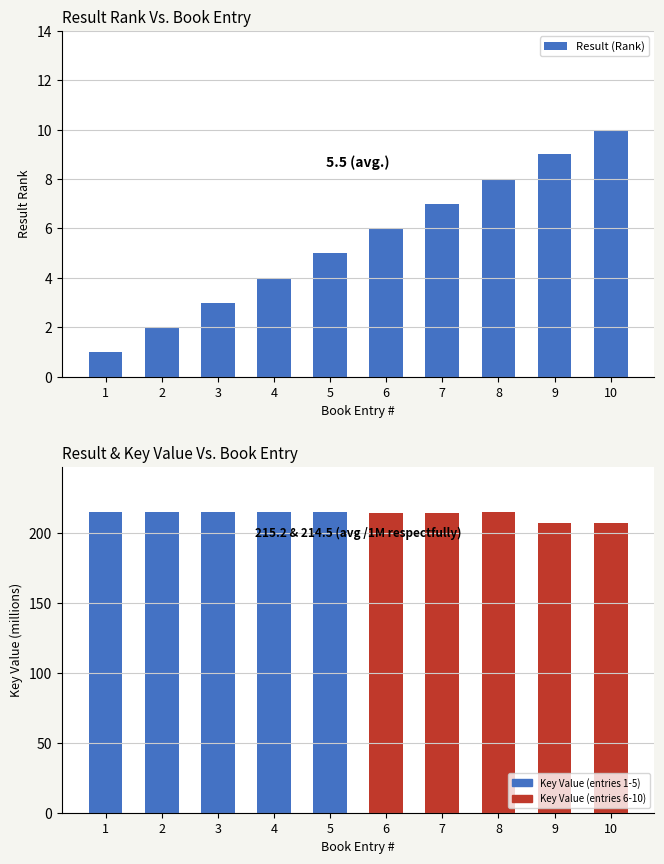

The Result (Rank) series shows 3 at 3. True or false?

True